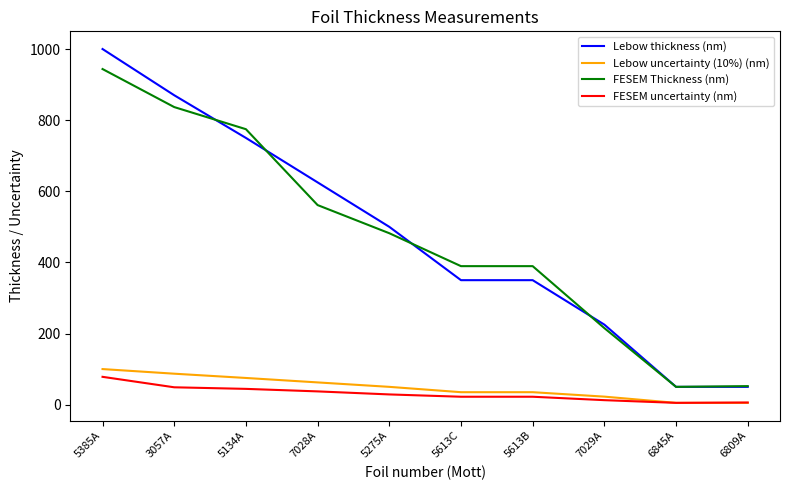

Is the value of Lebow uncertainty (10%) (nm) at 5613C greater than the value of FESEM uncertainty (nm) at 6809A?

Yes